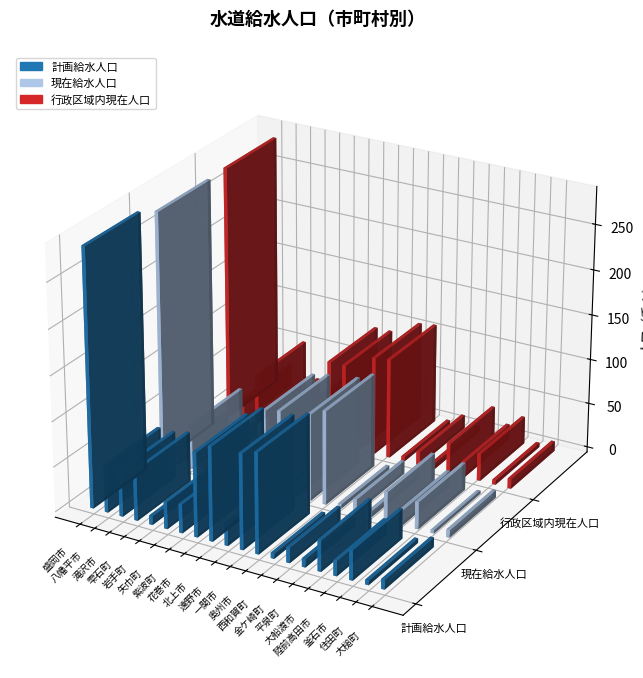

Which series has the largest range (max minus min)?

計画給水人口